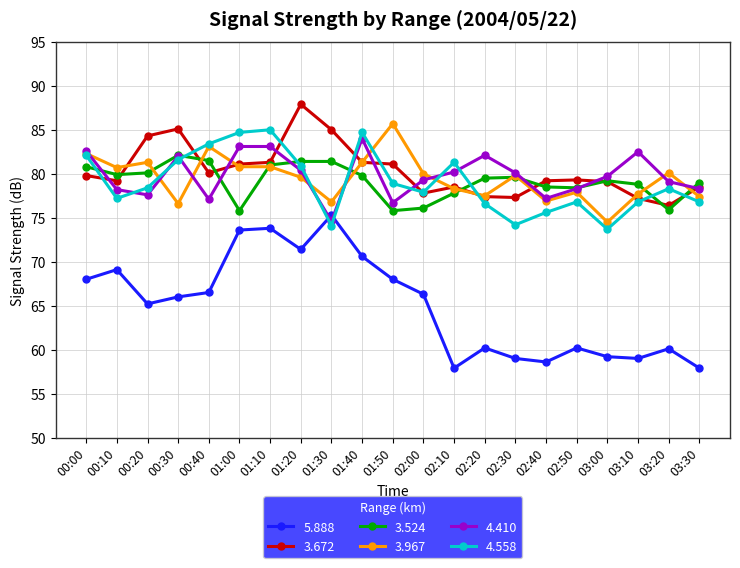

At which label does 3.524 first exceed 79?

00:00